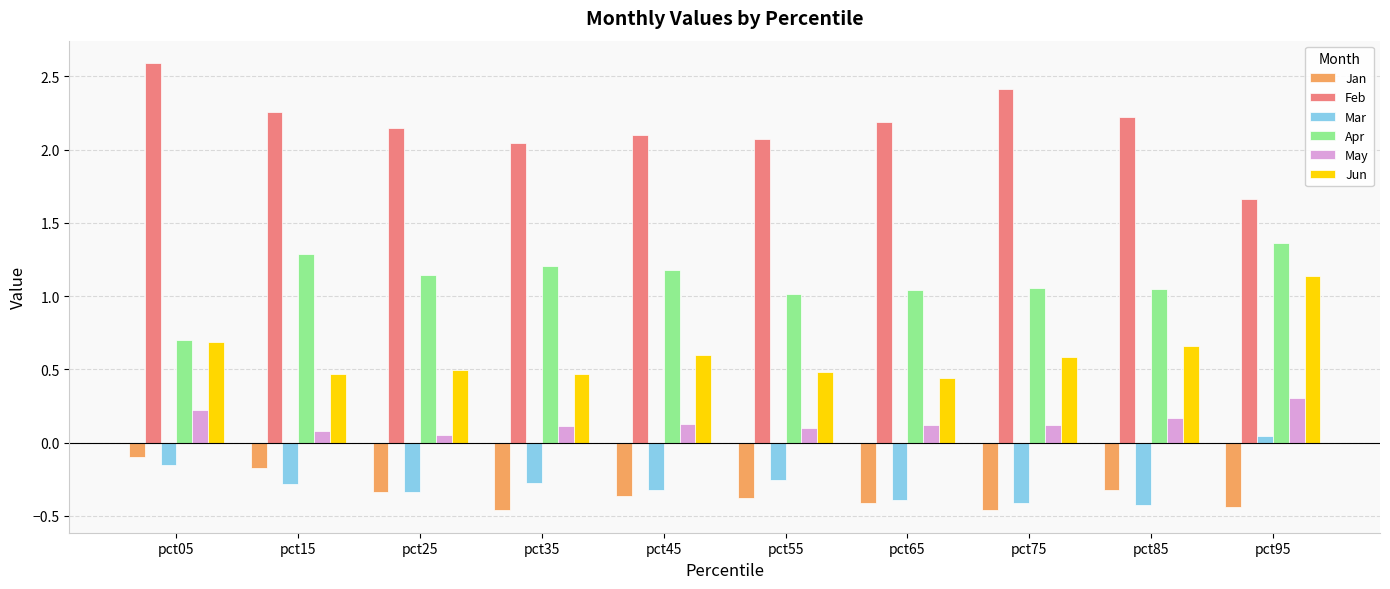

What are all the series names shown in the legend?

Jan, Feb, Mar, Apr, May, Jun